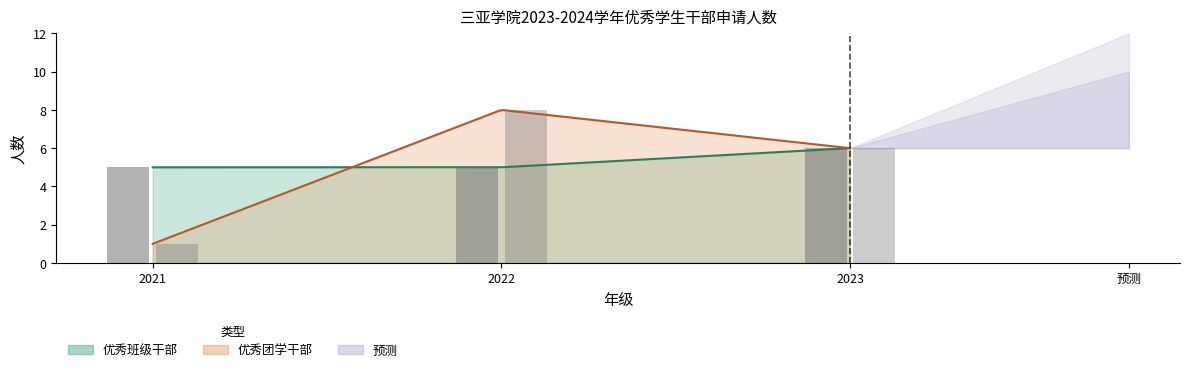

At which category is the sum across all series the highest?

2022